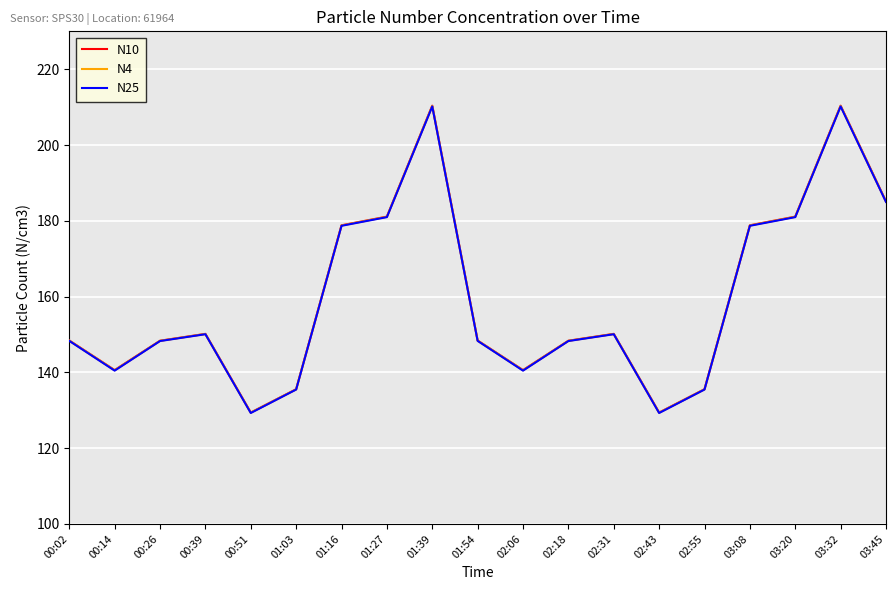

What is the average value of the N4 series?

159.5